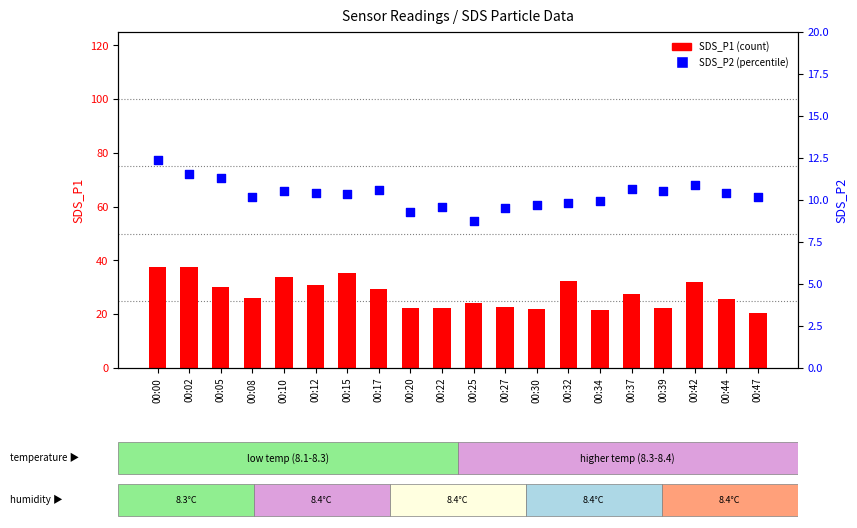

What are all the series names shown in the legend?

SDS_P1 (count), SDS_P2 (percentile)